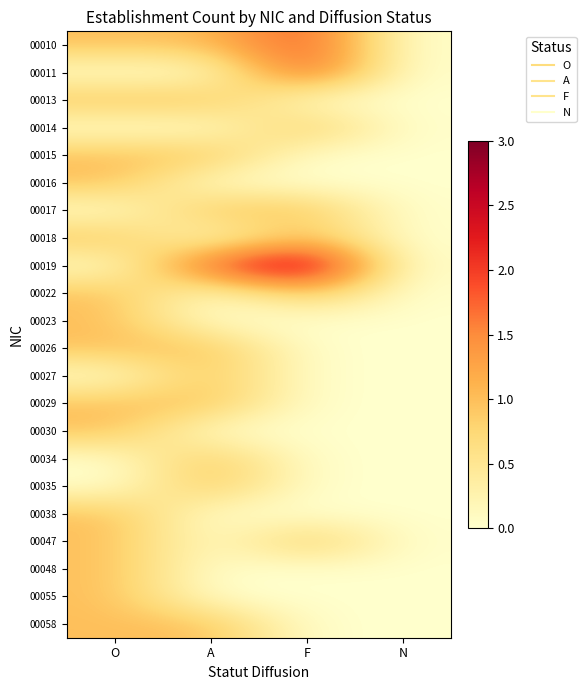

Reading left to right, transcribe all the data shown in this chart.

00010: O=1	A=1	F=2	N=0
00011: O=0	A=0	F=2	N=0
00013: O=1	A=1	F=0	N=0
00014: O=0	A=0	F=1	N=0
00015: O=1	A=1	F=0	N=0
00016: O=1	A=0	F=0	N=0
00017: O=0	A=1	F=1	N=0
00018: O=1	A=0	F=1	N=0
00019: O=0	A=2	F=3	N=0
00022: O=1	A=0	F=1	N=0
00023: O=1	A=0	F=0	N=0
00026: O=1	A=1	F=0	N=0
00027: O=0	A=1	F=0	N=0
00029: O=1	A=1	F=0	N=0
00030: O=1	A=0	F=0	N=0
00034: O=0	A=1	F=0	N=0
00035: O=0	A=1	F=0	N=0
00038: O=1	A=0	F=0	N=0
00047: O=1	A=0	F=1	N=0
00048: O=1	A=0	F=0	N=0
00055: O=1	A=0	F=0	N=0
00058: O=1	A=1	F=0	N=0